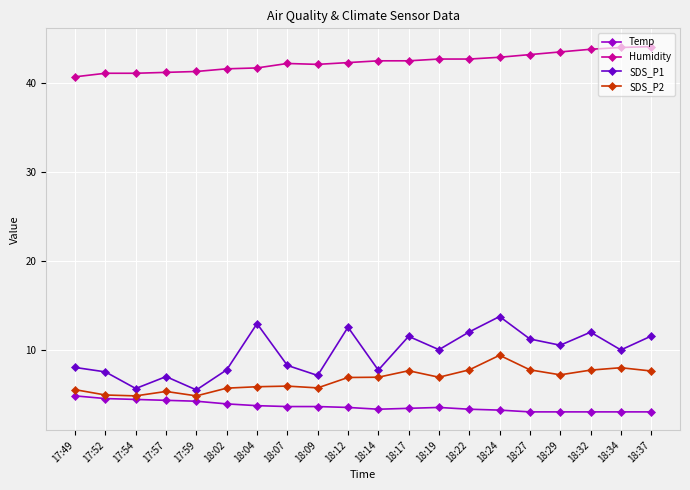

Which series has the largest range (max minus min)?

SDS_P1